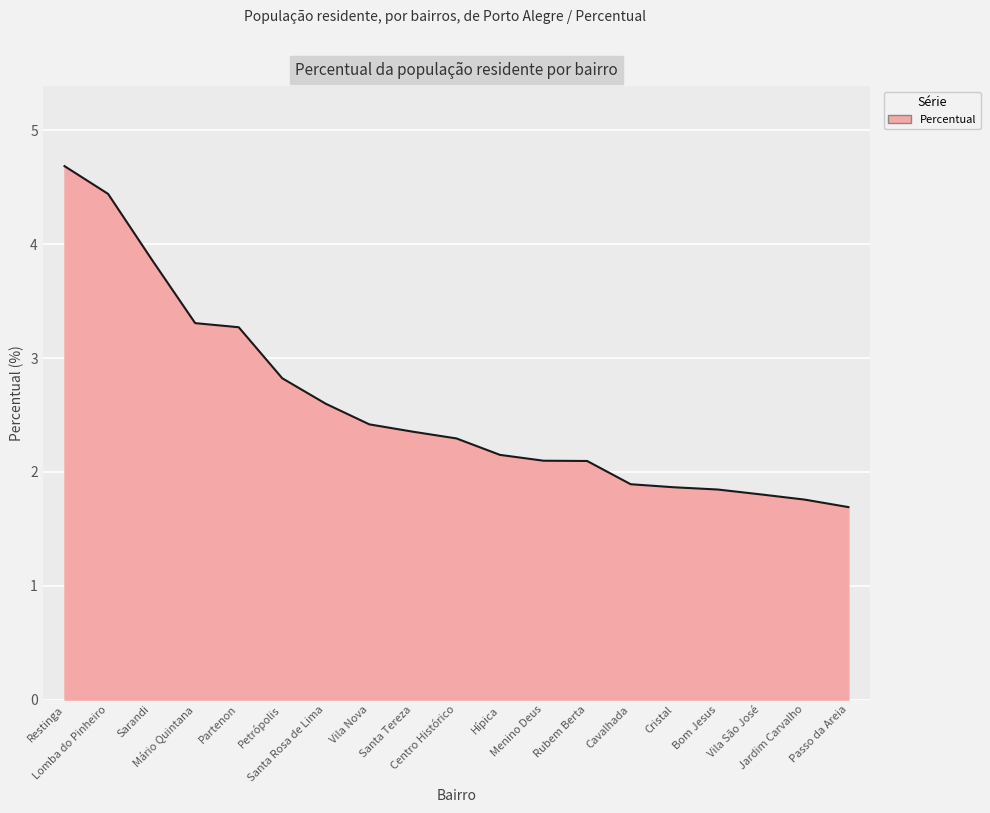

What is the difference between the maximum and minimum values?

3.0